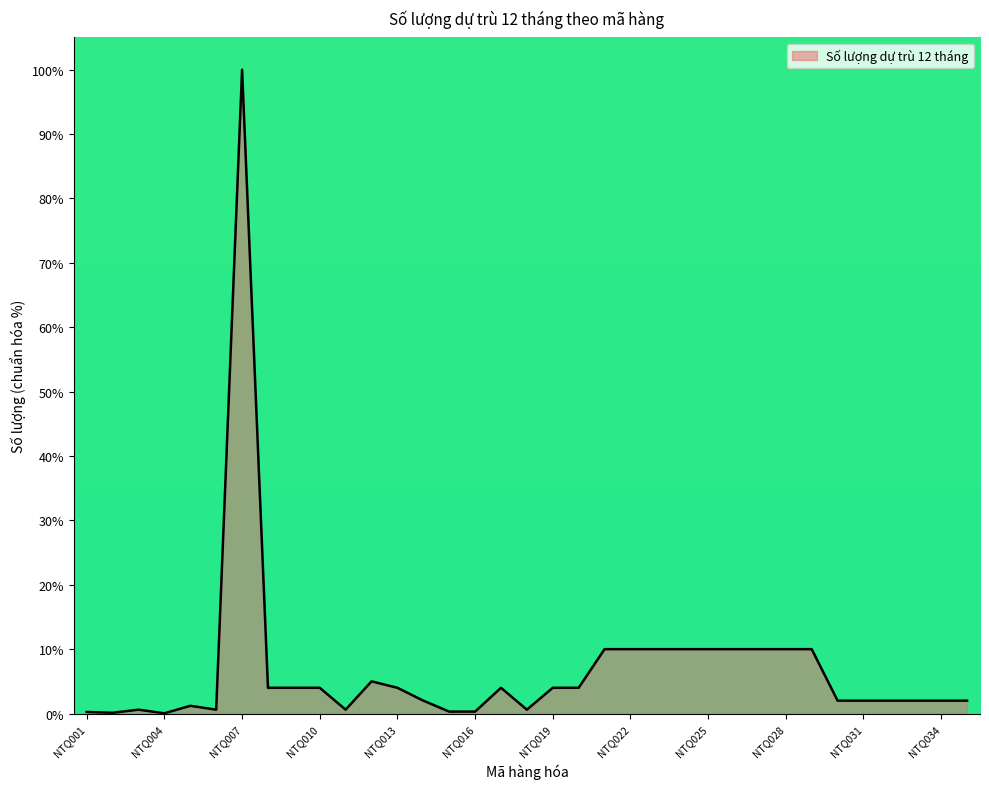

What is the maximum value shown in the chart?

100.0